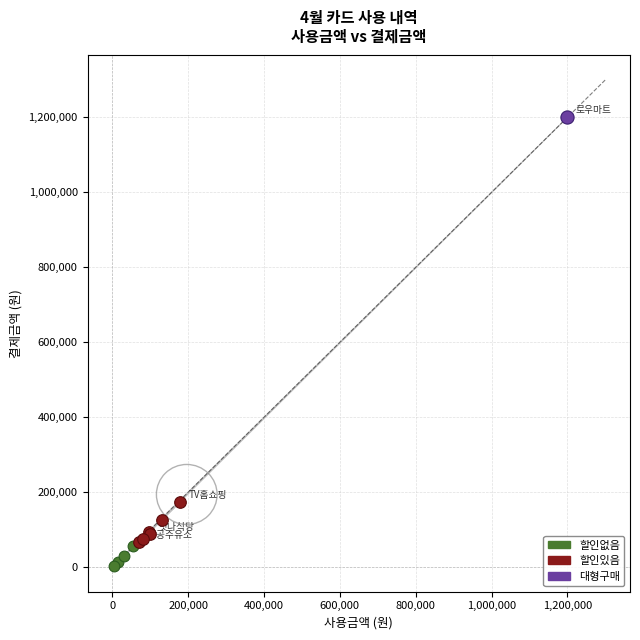

What are all the series names shown in the legend?

할인없음, 할인있음, 대형구매